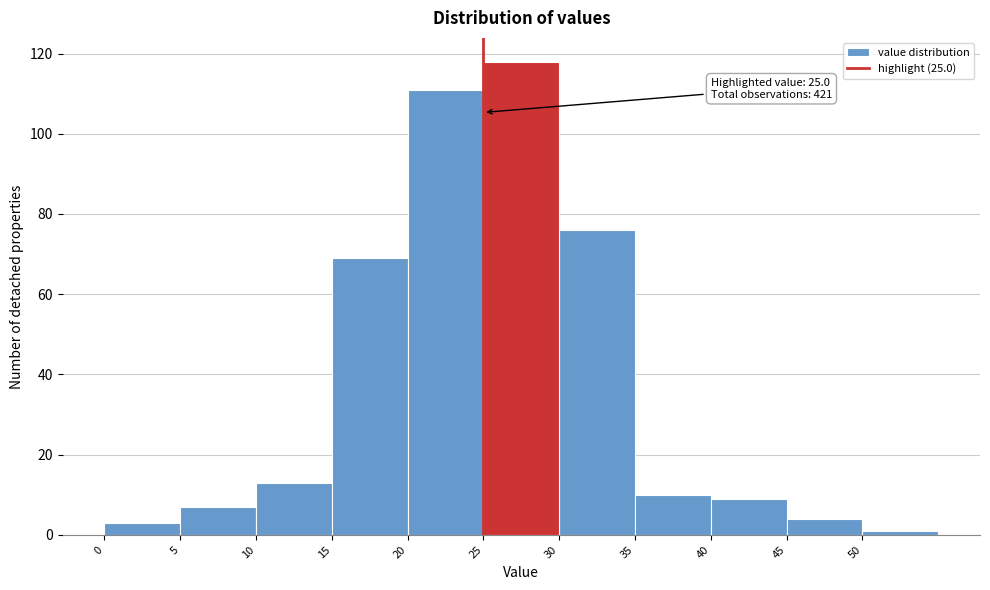

Over which range of the x-axis is the bar tallest?

25 to 30